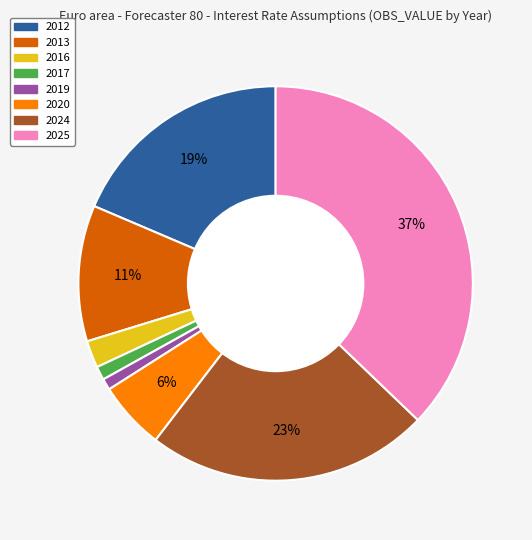

What is the largest slice in the pie chart?

2025